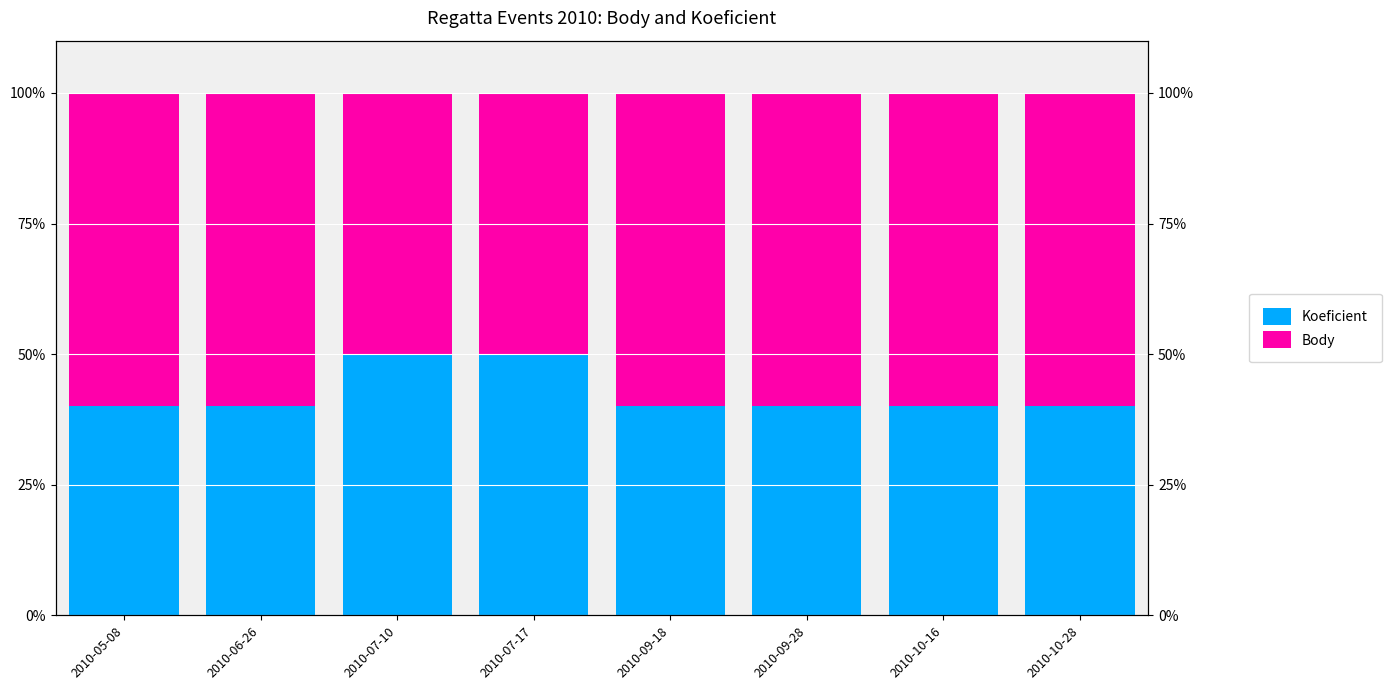

Which series changed the most between 2010-06-26 and 2010-07-17?

Koeficient